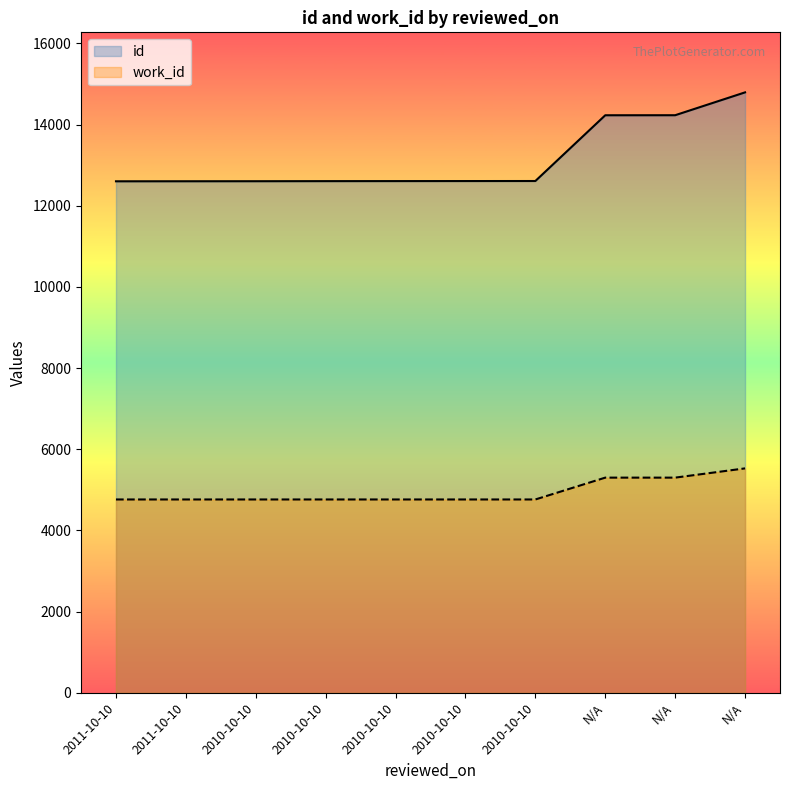

True or false: id and work_id intersect in this chart.

False